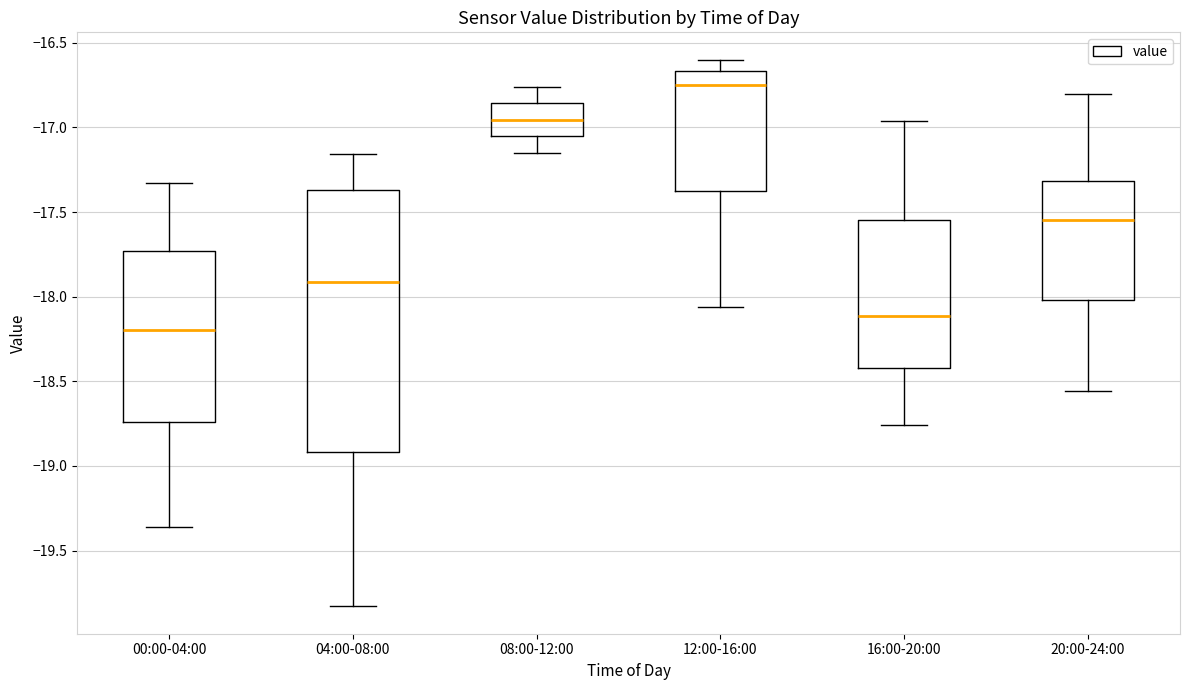

Reading left to right, transcribe this box plot: for each box, give where its median line is, the range the box spans, and where its two whiskers end, as read against the y-axis. The values are not printed on the chart, so give them approximately, as read against the axis.

00:00-04:00: median -18.20, box -18.75 to -17.75, whiskers -19.35 to -17.35
04:00-08:00: median -17.90, box -18.90 to -17.35, whiskers -19.85 to -17.15
08:00-12:00: median -16.95, box -17.05 to -16.85, whiskers -17.15 to -16.75
12:00-16:00: median -16.75, box -17.40 to -16.65, whiskers -18.05 to -16.60
16:00-20:00: median -18.10, box -18.40 to -17.55, whiskers -18.75 to -16.95
20:00-24:00: median -17.55, box -18.00 to -17.30, whiskers -18.55 to -16.80